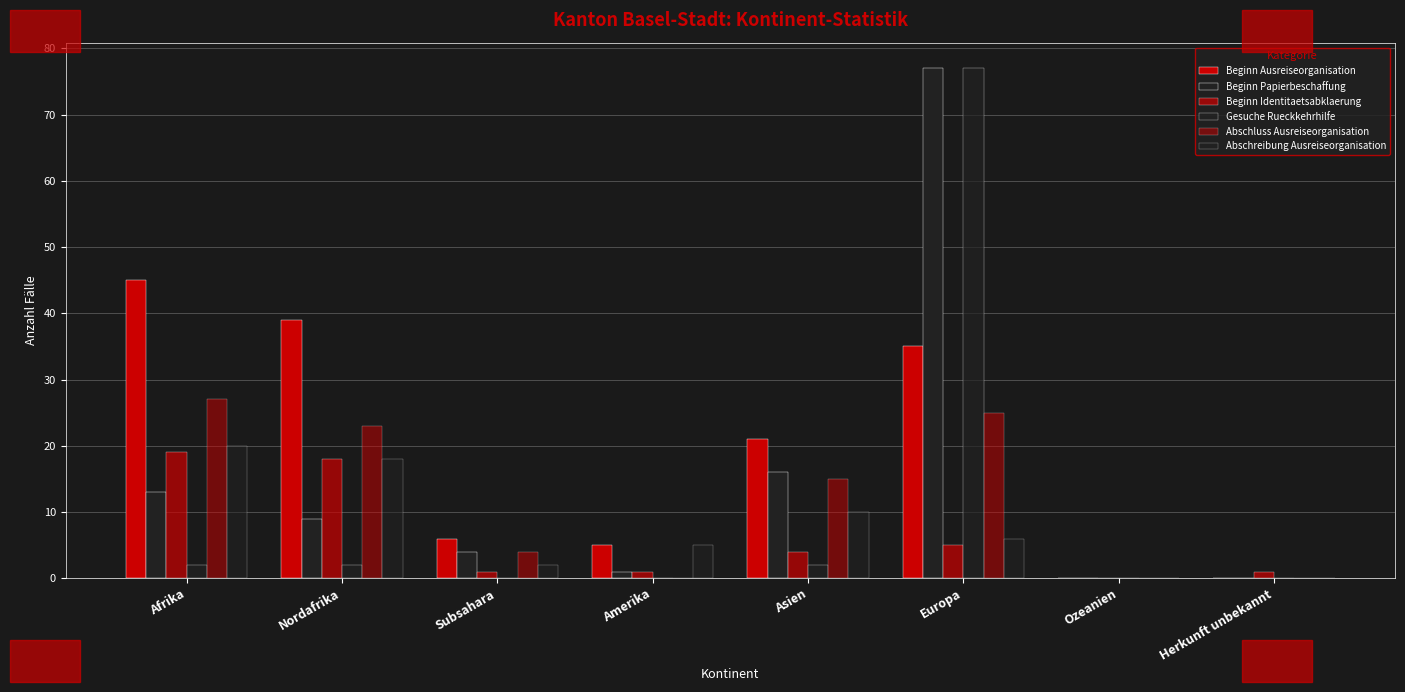

True or false: Gesuche Rueckkehrhilfe has a value of -38 at Subsahara.

False